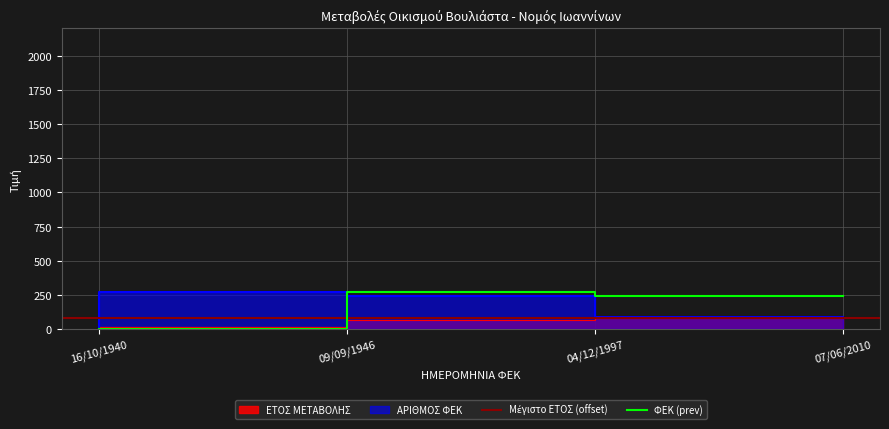

What is the label of the 3rd point from the left?

04/12/1997